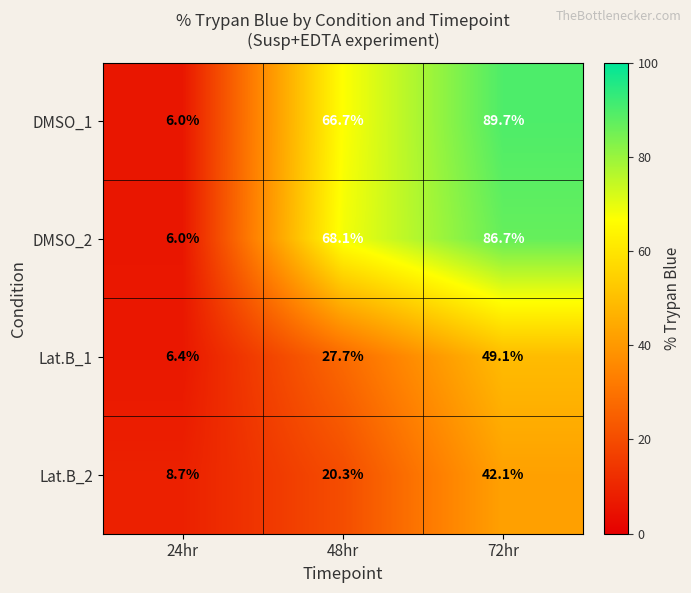

Which series has the widest spread of values?

DMSO_1